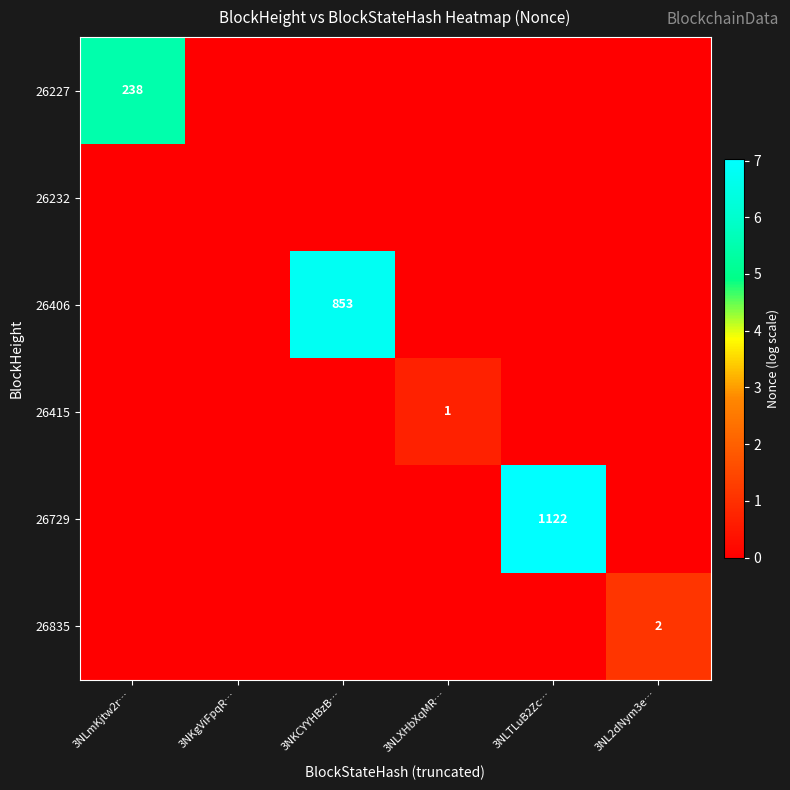

The 26415 series shows 2 at 3NLXHbXqMR…. True or false?

False